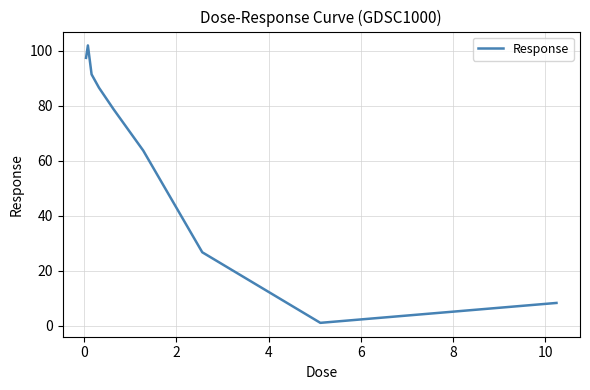

Reading left to right, list all the values displayed in this chart.

97.5	102.0	91.5	86.6	78.7	63.8	26.7	1.1	8.3